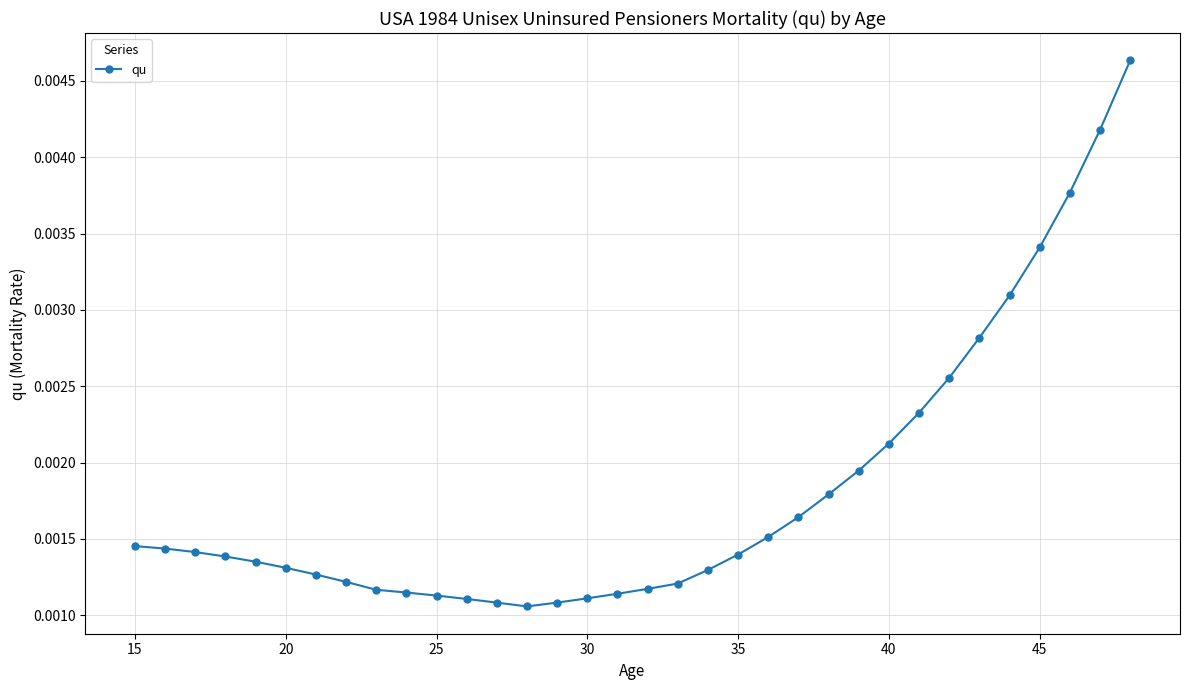

Does the chart display data point markers on the line(s)?

Yes